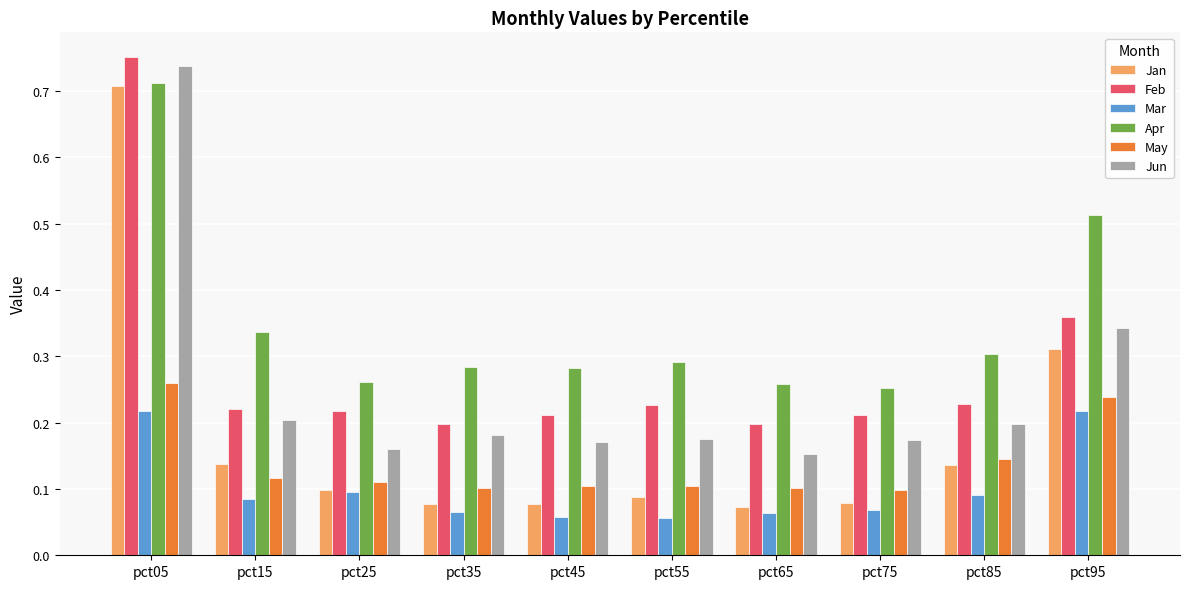

Which series has the largest range (max minus min)?

Jan